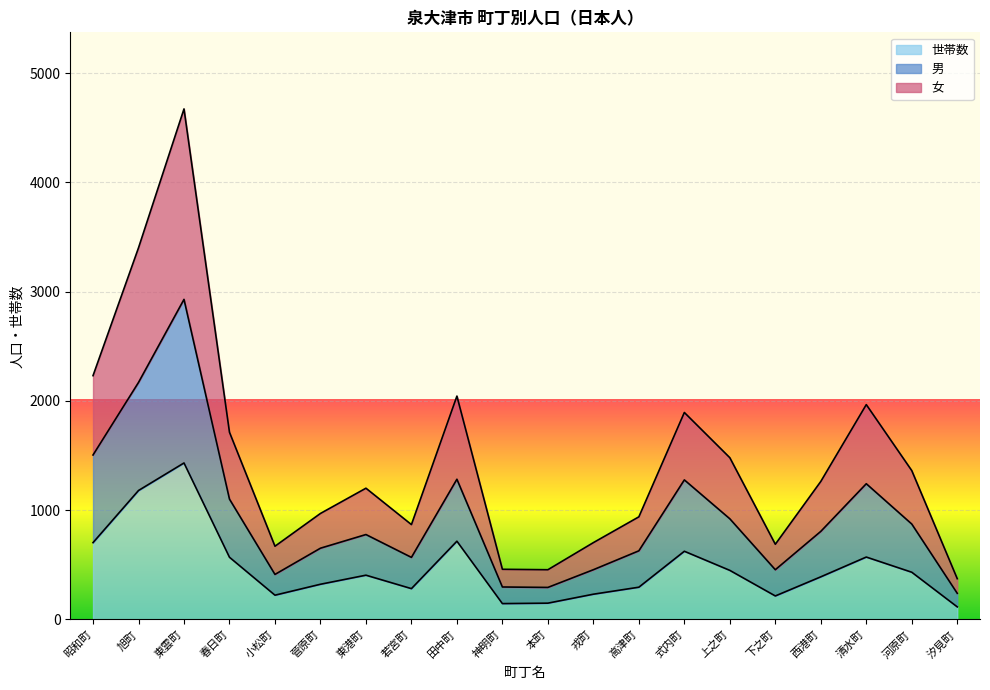

Reading left to right, extract all data points from this chart.

女: 昭和町=2231	旭町=3401	東雲町=4672	春日町=1713	小松町=670	菅原町=970	東港町=1201	若宮町=868	田中町=2044	神明町=459	本町=455	戎町=703	高津町=939	式内町=1894	上之町=1480	下之町=688	西港町=1263	清水町=1966	河原町=1362	汐見町=373
男: 昭和町=1505	旭町=2169	東雲町=2929	春日町=1101	小松町=412	菅原町=652	東港町=777	若宮町=568	田中町=1283	神明町=297	本町=293	戎町=455	高津町=628	式内町=1277	上之町=921	下之町=455	西港町=806	清水町=1242	河原町=873	汐見町=239
世帯数: 昭和町=703	旭町=1180	東雲町=1432	春日町=569	小松町=222	菅原町=322	東港町=405	若宮町=282	田中町=716	神明町=145	本町=149	戎町=231	高津町=295	式内町=624	上之町=449	下之町=215	西港町=390	清水町=571	河原町=432	汐見町=115